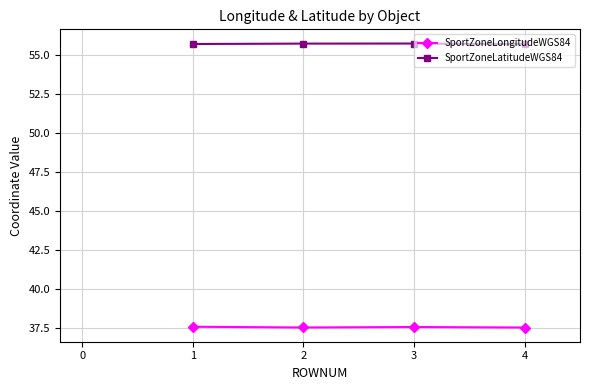

How many lines are shown in the chart?

2